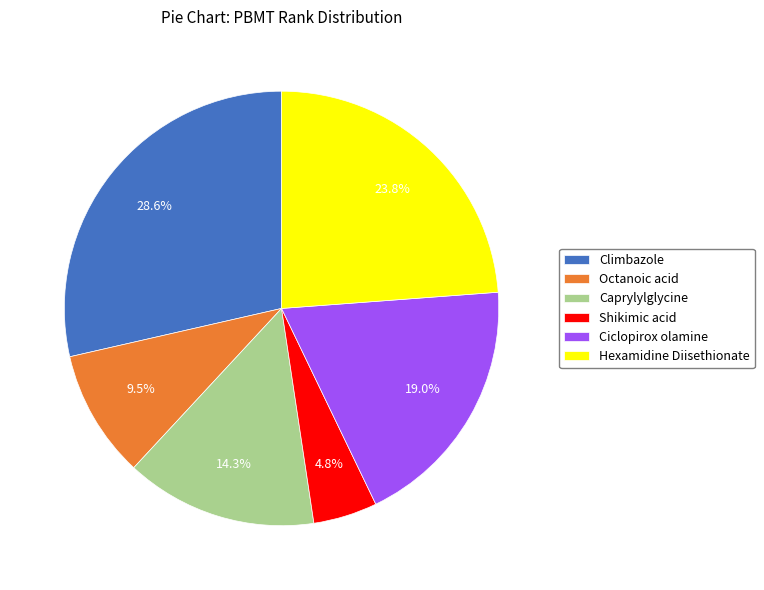

How many slices are in this pie chart?

6